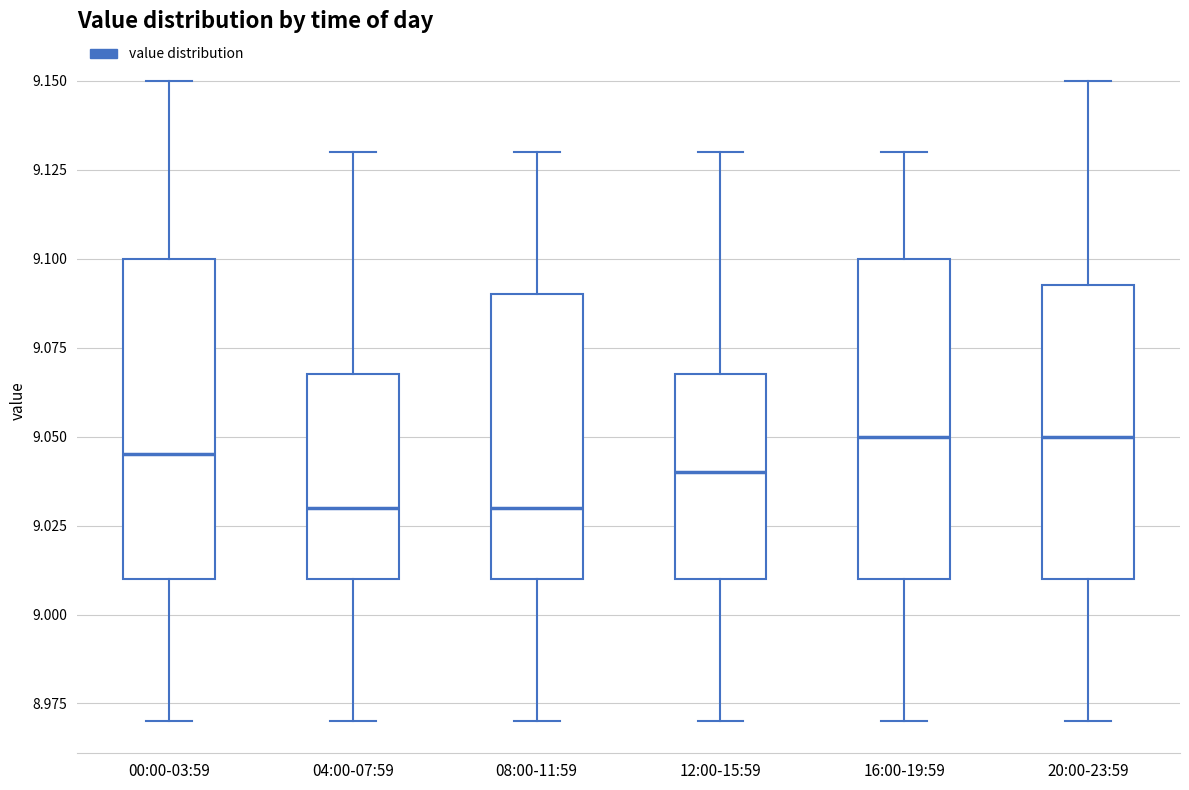

Where does the upper whisker of the box for 04:00-07:59 end on the y-axis? The values are not printed on the chart, so give them approximately, as read against the axis.

9.130